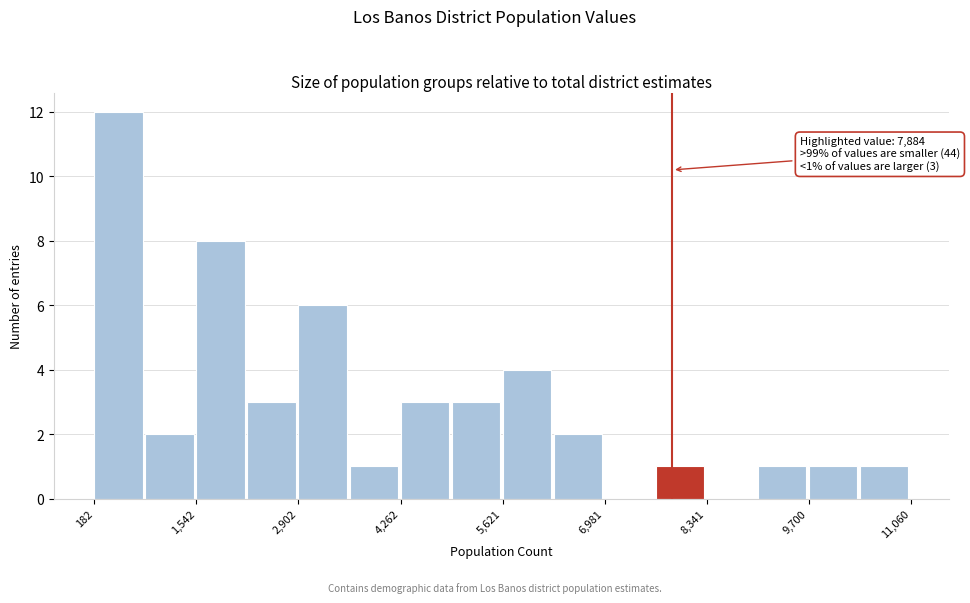

Read against the x-axis, roughly where is the centre of the tallest bar?

600